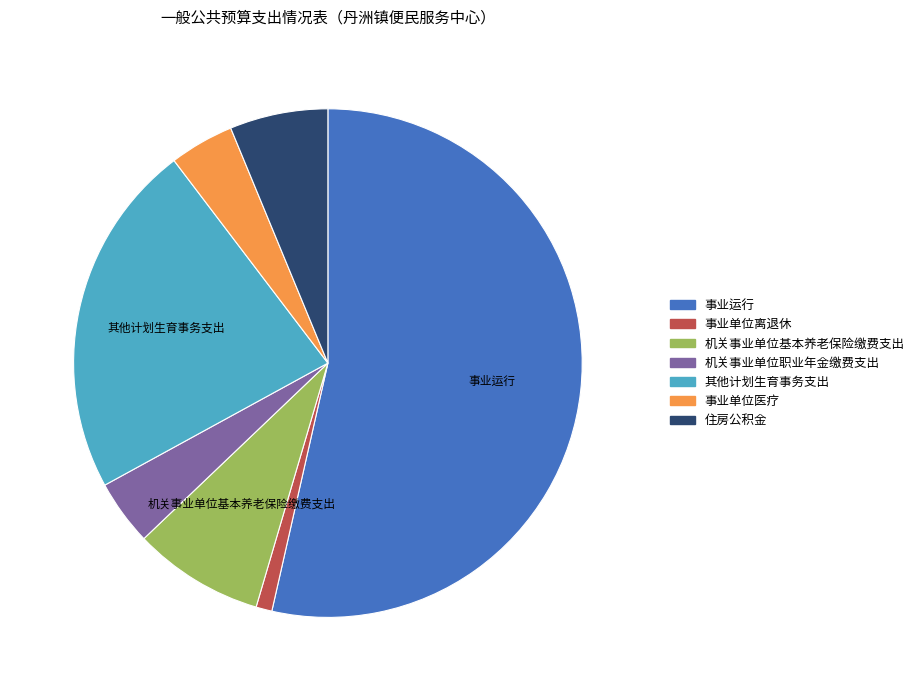

Is there a majority slice in this chart?

Yes